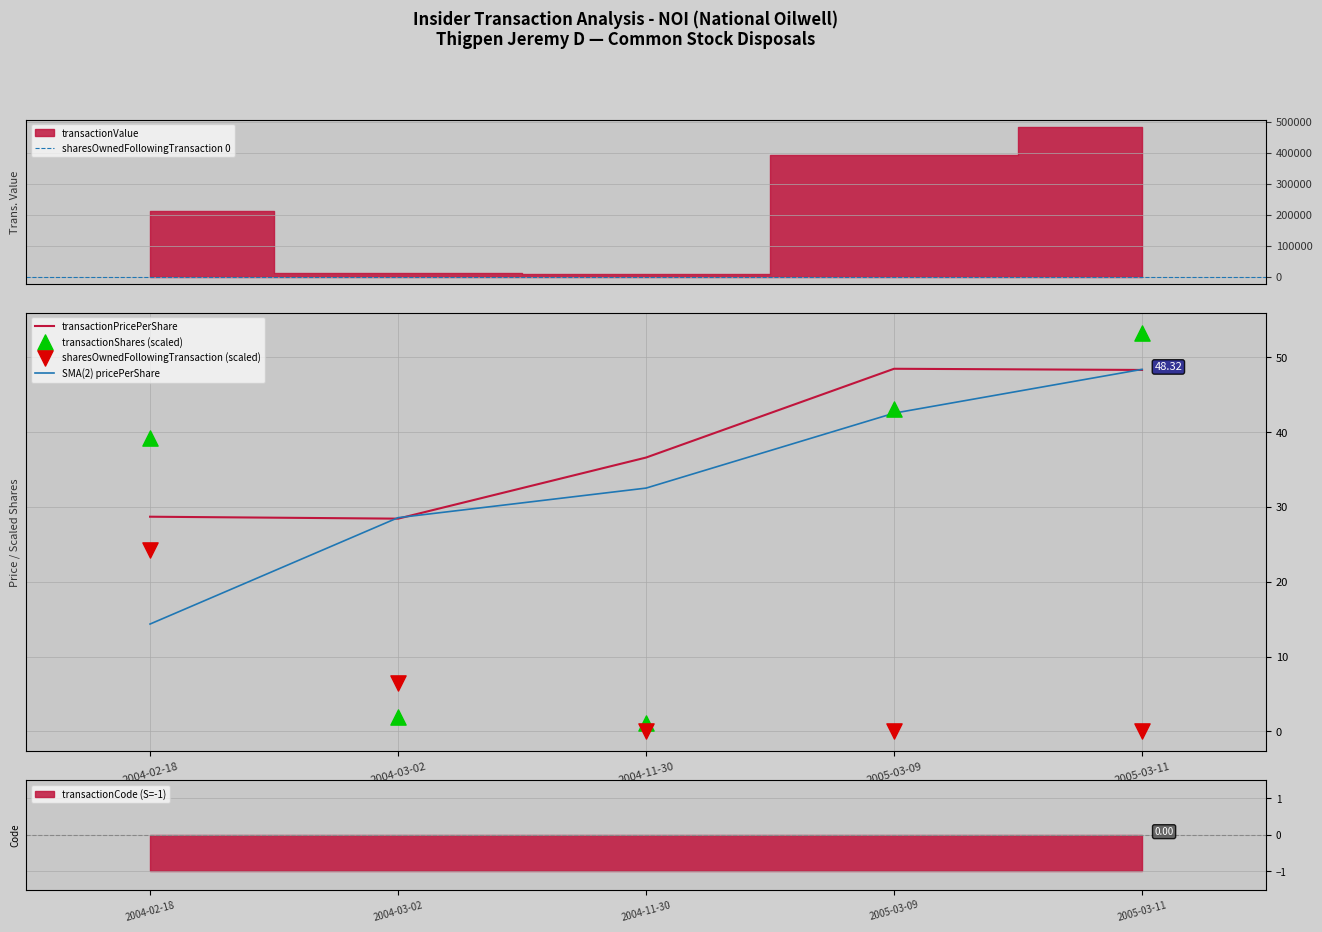

At how many categories does at least one series exceed 24?

5